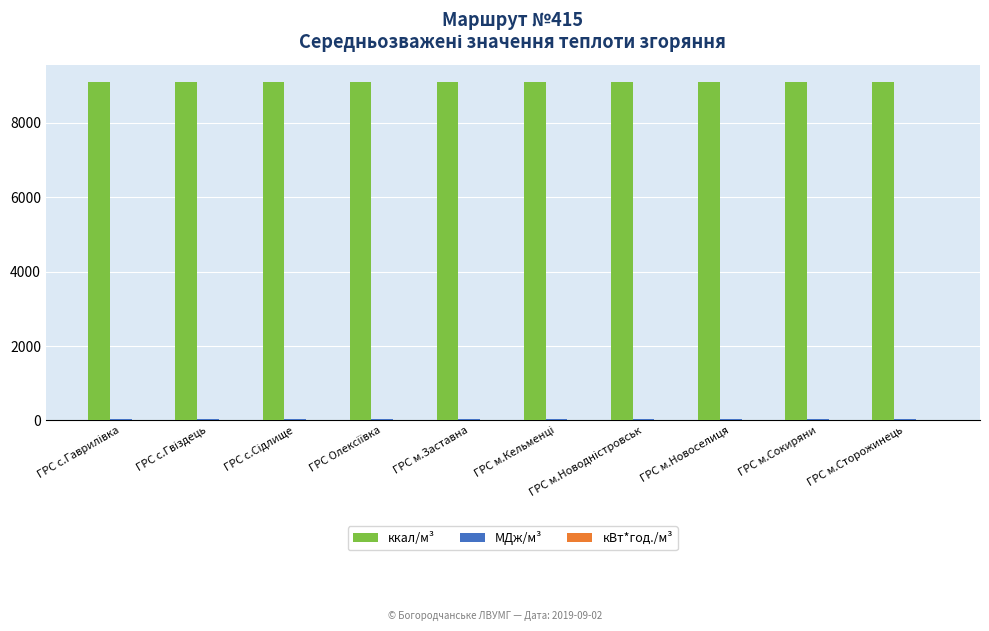

The ккал/м³ series shows 9109.8 at ГРС м.Заставна. True or false?

True